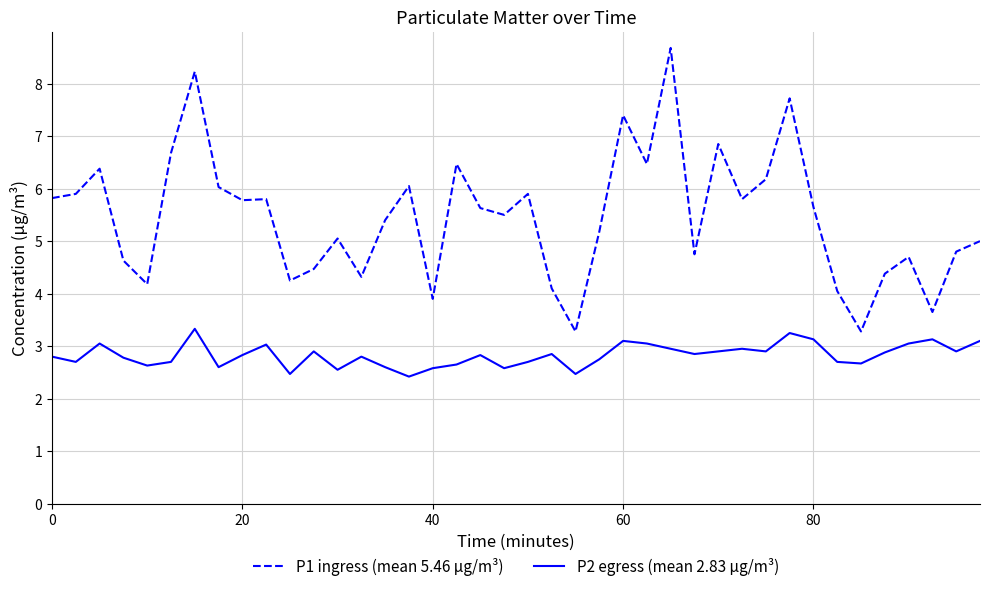

What is the highest value of the P2 egress (mean 2.83 µg/m³) series?

3.3